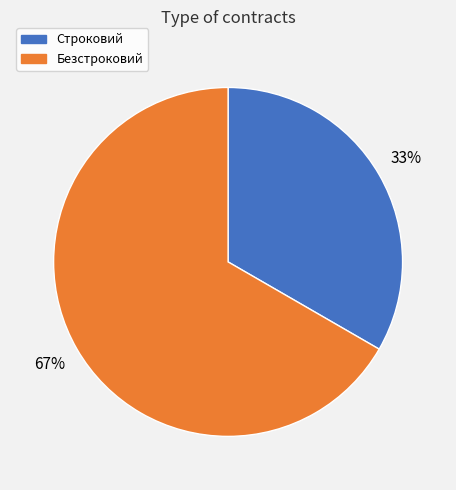

What is the largest slice in the pie chart?

Безстроковий